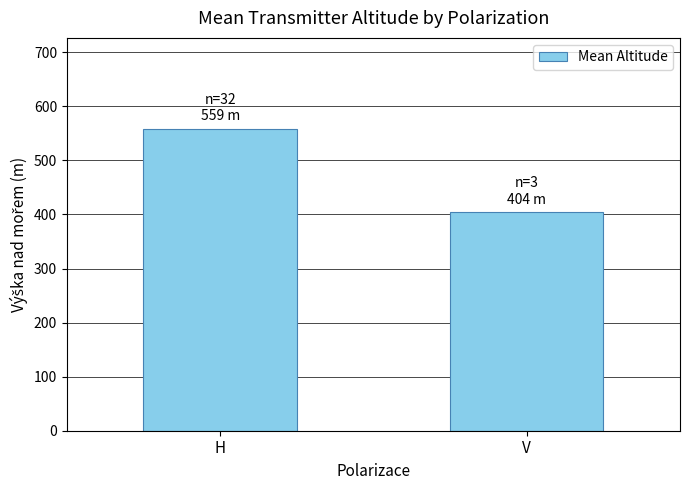

True or false: the data shows 161.3 at H.

False